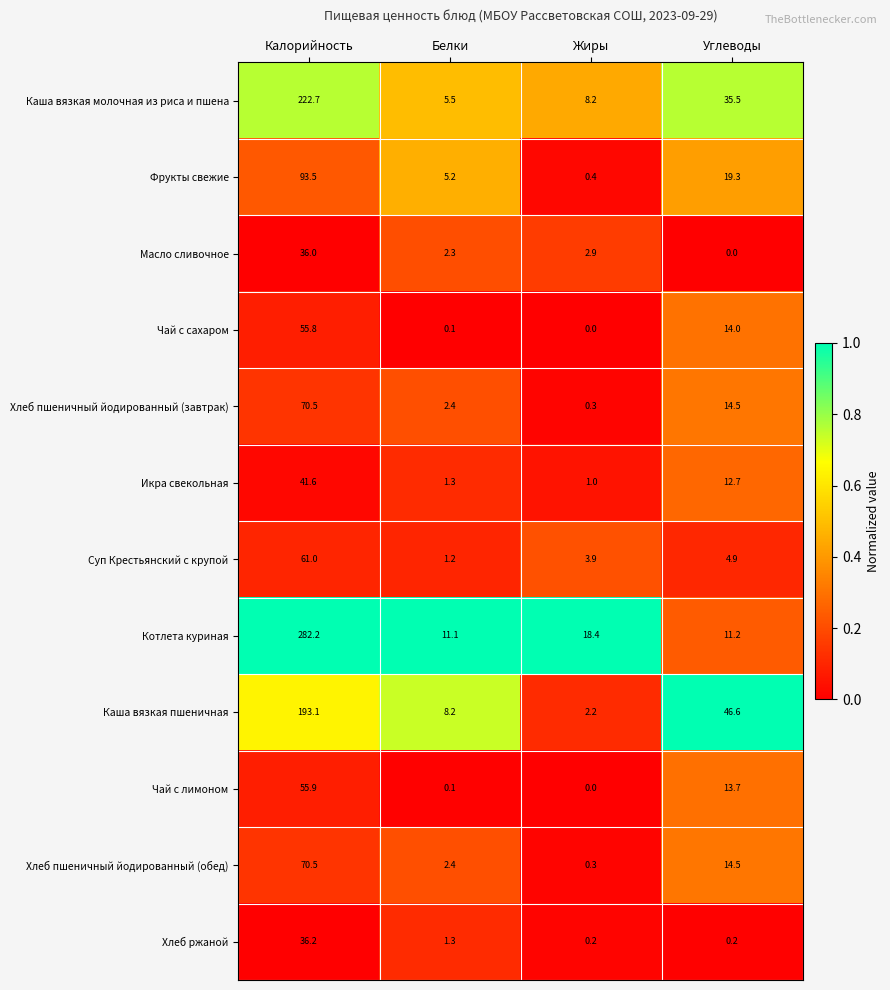

Where is Икра свекольная nearest to the value 21?

Углеводы